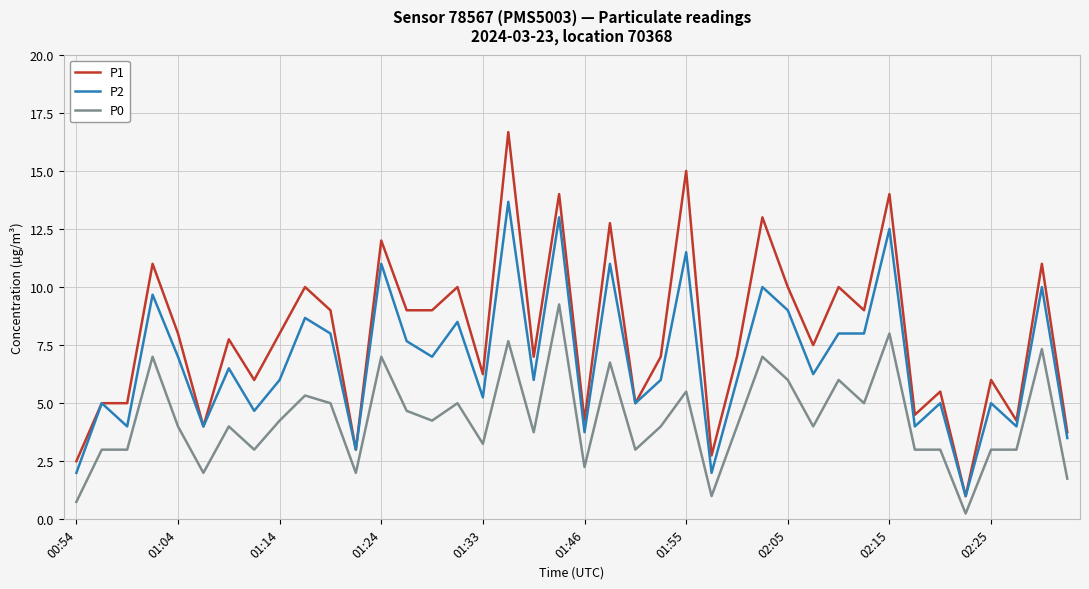

True or false: P0 and P2 cross at least once.

False